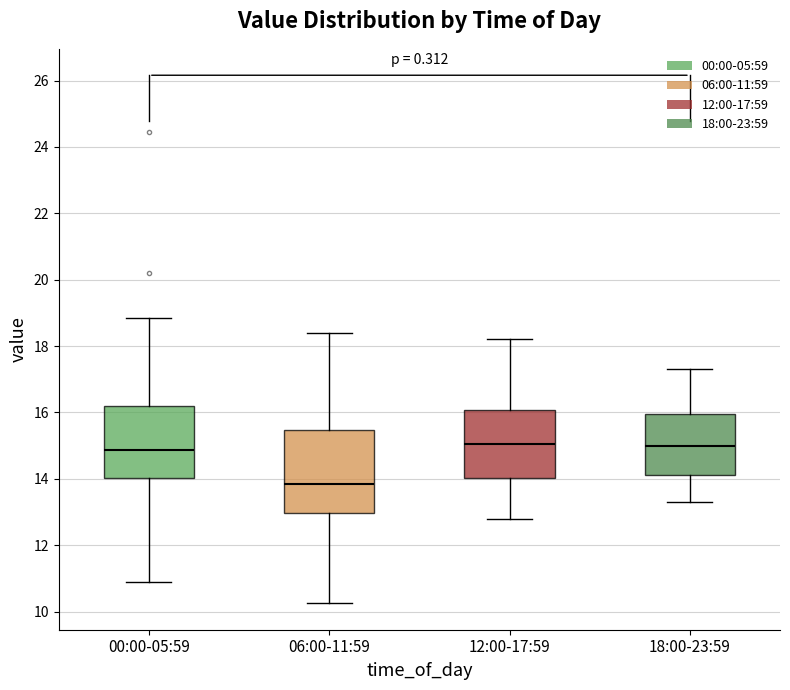

Reading left to right, read every box against the y-axis: the position of its median line, the range the box covers, and the ends of its whiskers. The values are not printed on the chart, so give them approximately, as read against the axis.

00:00-05:59: median 14.8, box 14.0 to 16.2, whiskers 11.0 to 18.8
06:00-11:59: median 13.8, box 13.0 to 15.4, whiskers 10.2 to 18.4
12:00-17:59: median 15.0, box 14.0 to 16.0, whiskers 12.8 to 18.2
18:00-23:59: median 15.0, box 14.2 to 16.0, whiskers 13.4 to 17.4